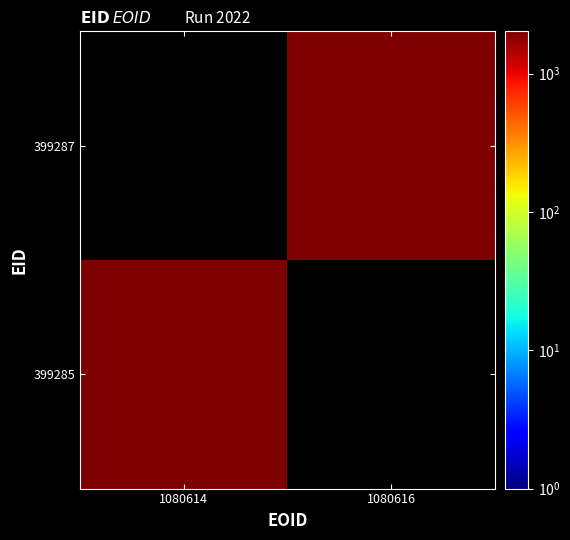

At how many categories does at least one series exceed 1882?

2